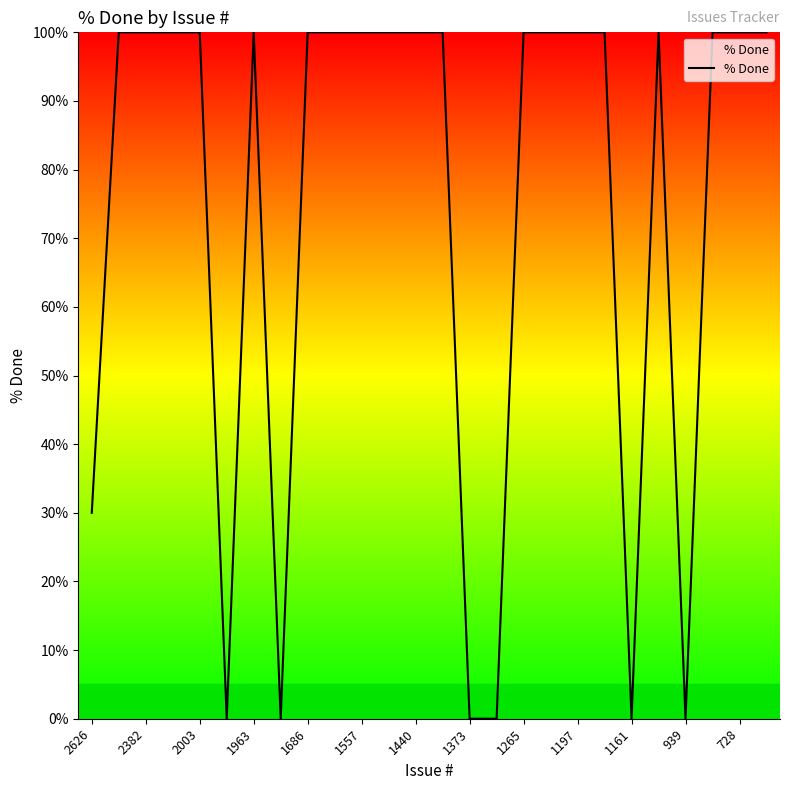

What is the average value?

74